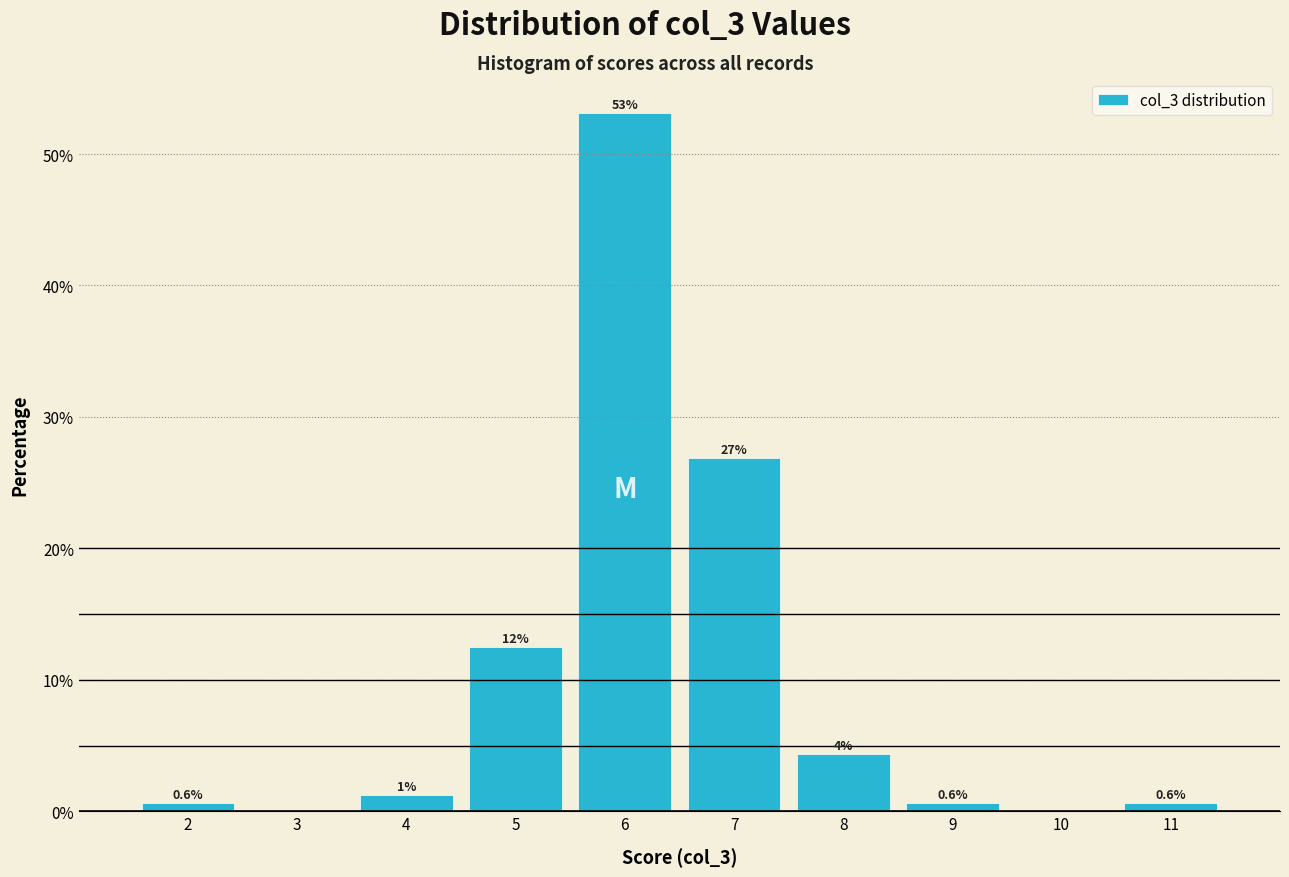

Over which range of the x-axis is the bar tallest?

5.5 to 6.5